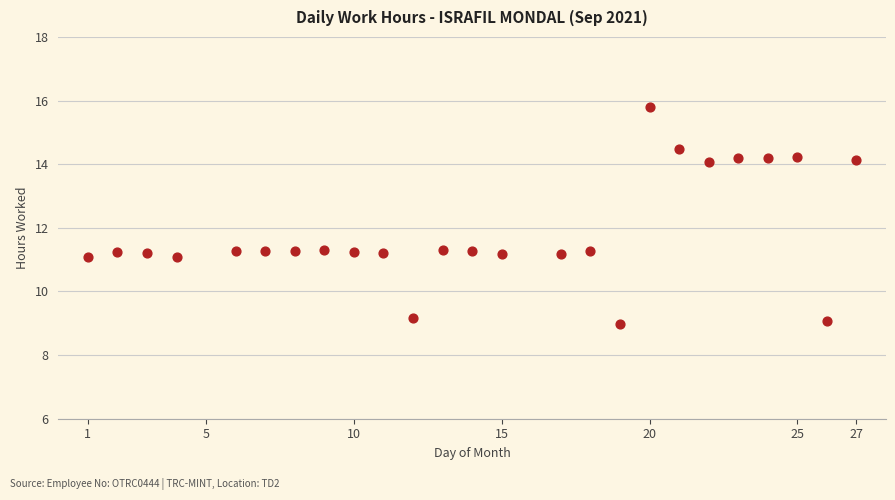

What is the range of X values (max minus min)?

26.0